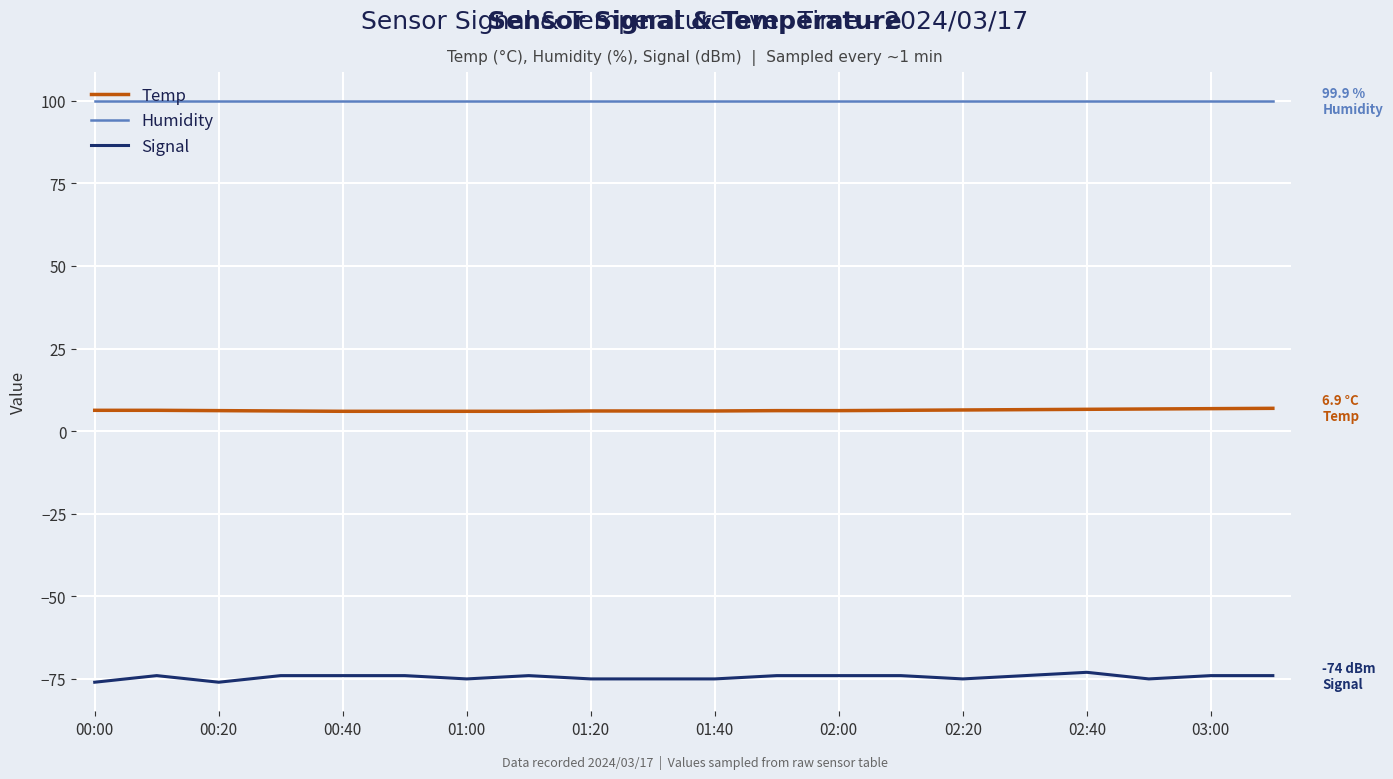

Which series has the widest spread of values?

Signal